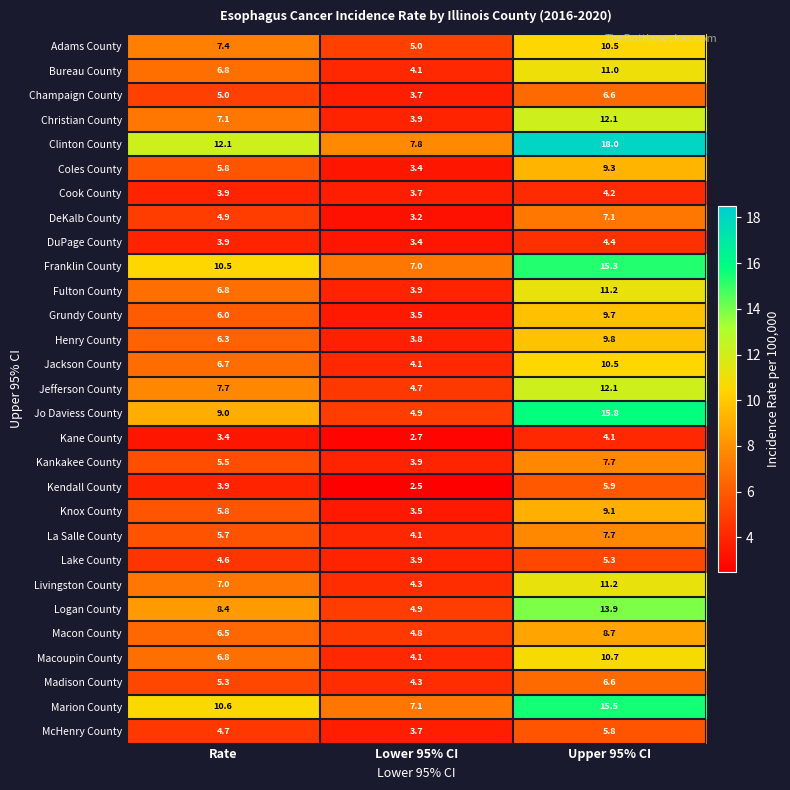

Rank the categories by Jo Daviess County value from lowest to highest.

Lower 95% CI, Rate, Upper 95% CI